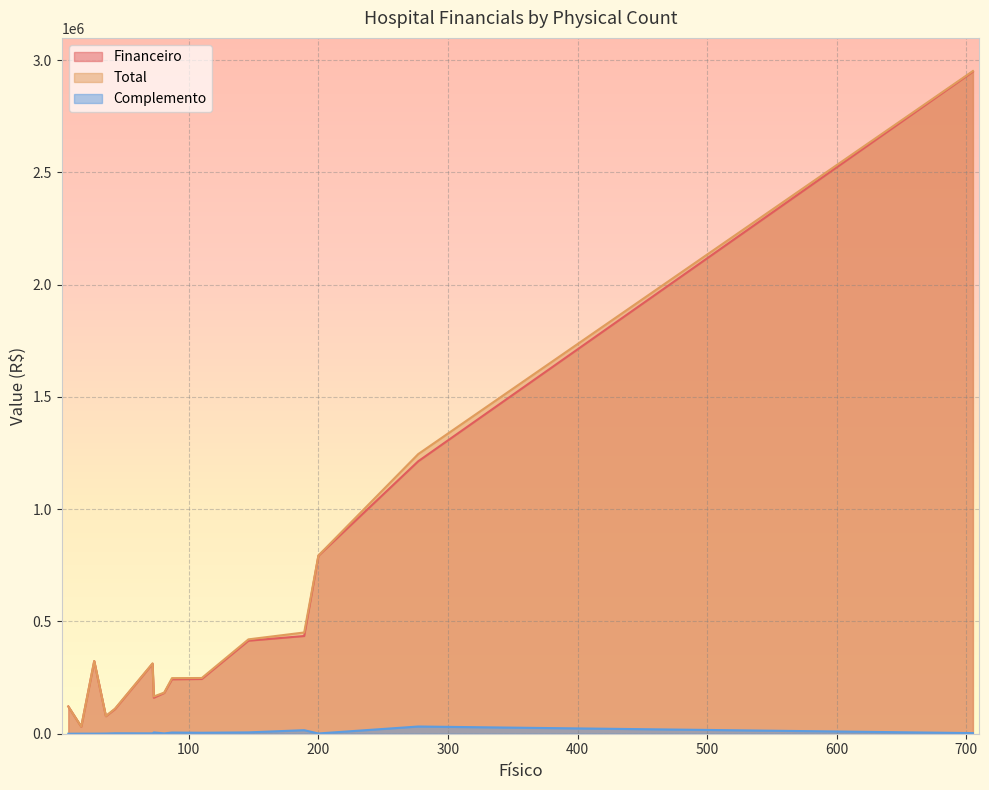

Which series has the widest spread of values?

Total